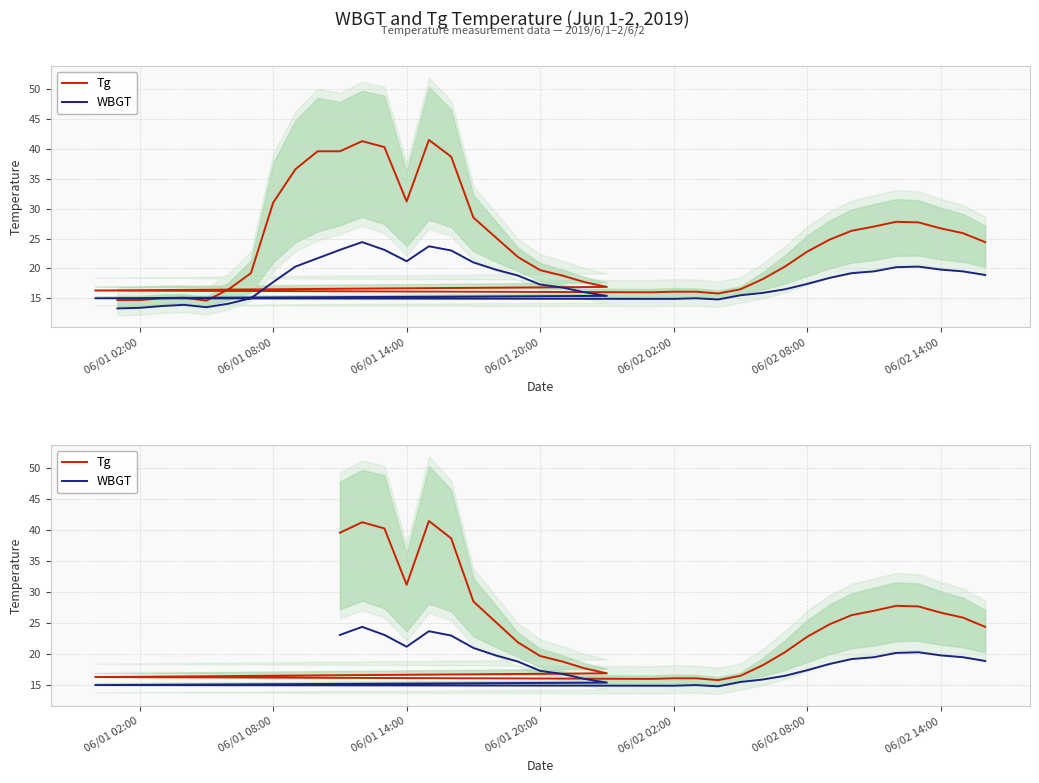

Rank the series by their average value, from highest to lowest.

Tg, WBGT